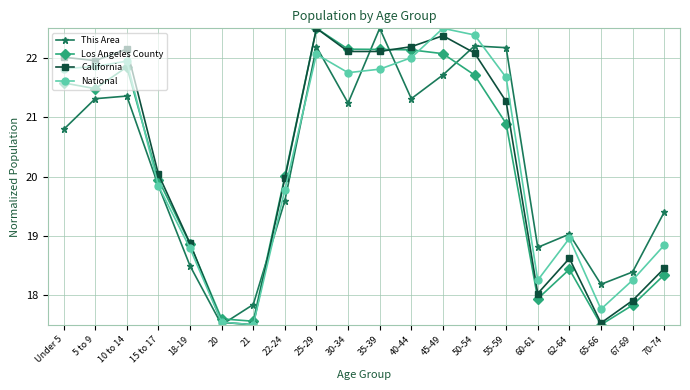

True or false: National has more than 1 interior local peaks.

True